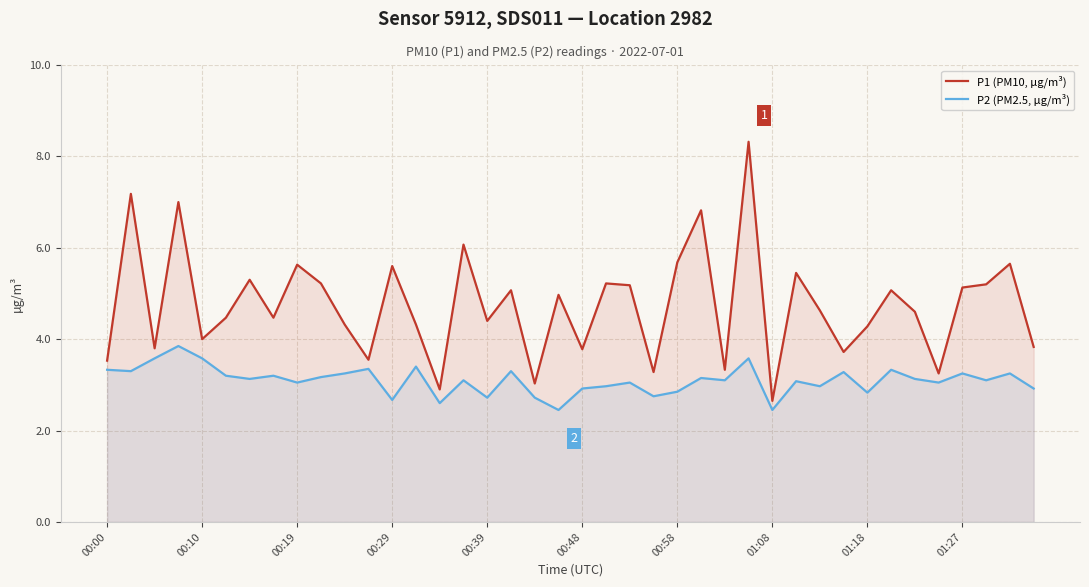

Rank the series by their maximum value, from lowest to highest.

P2 (PM2.5, µg/m³), P1 (PM10, µg/m³)